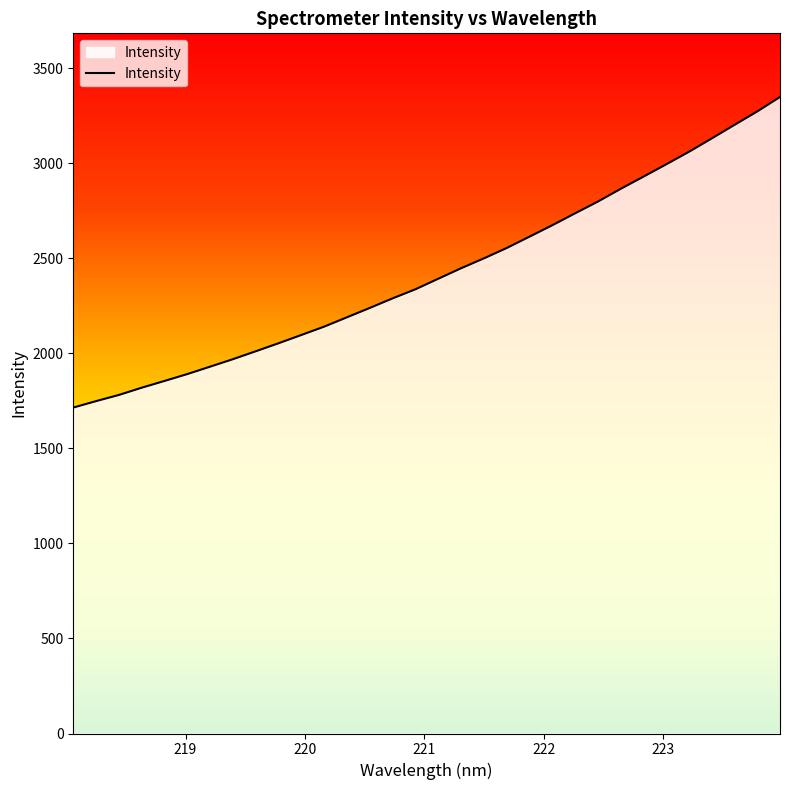

What is the minimum value shown in the chart?

1714.2